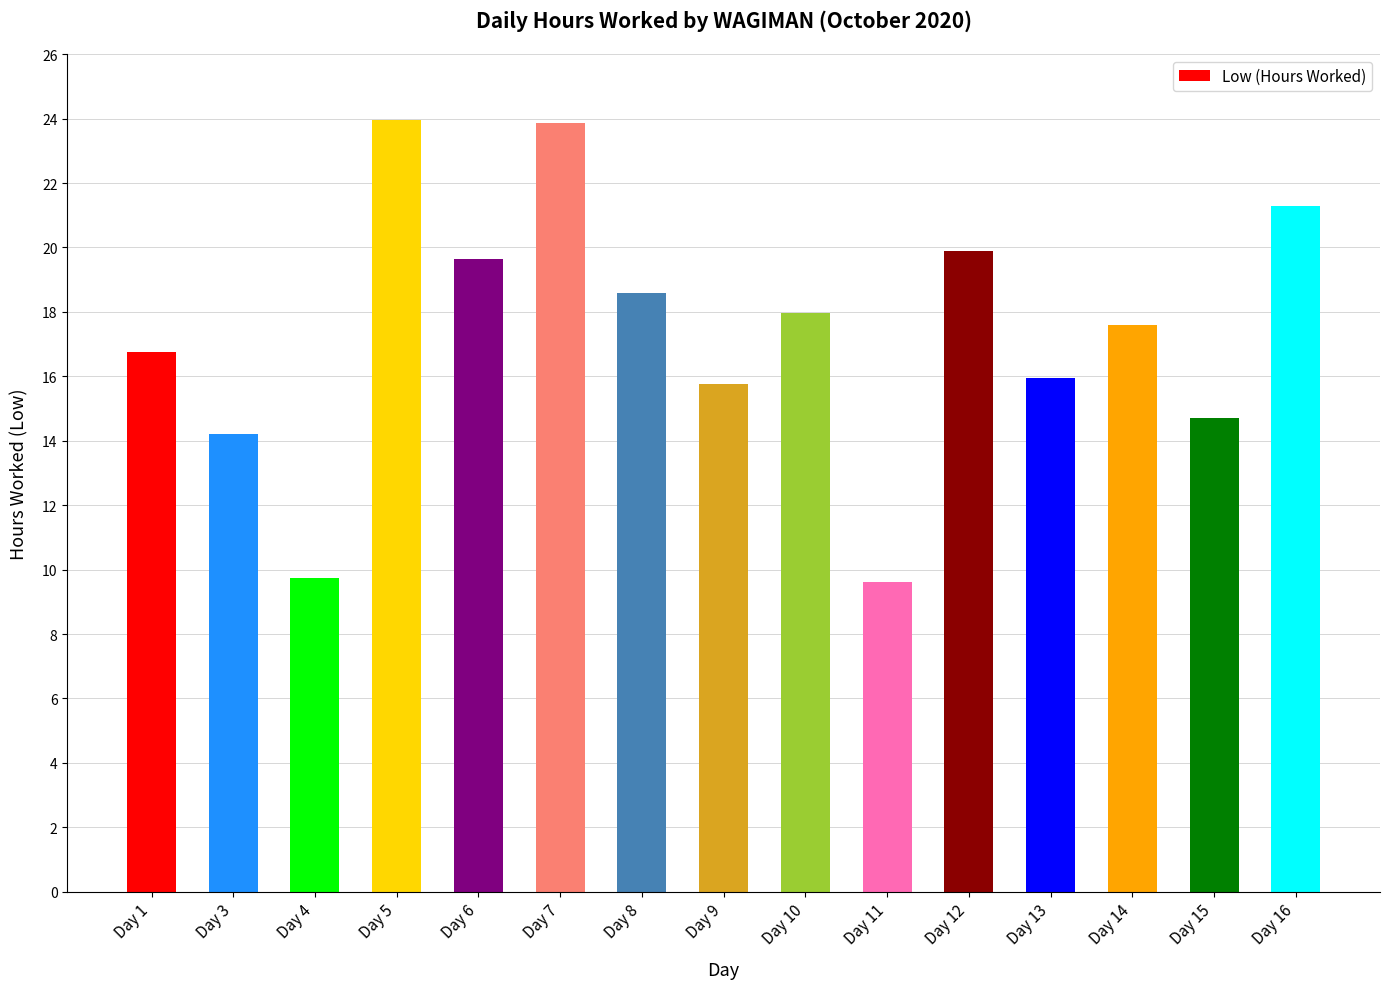

What is the minimum value shown in the chart?

9.6